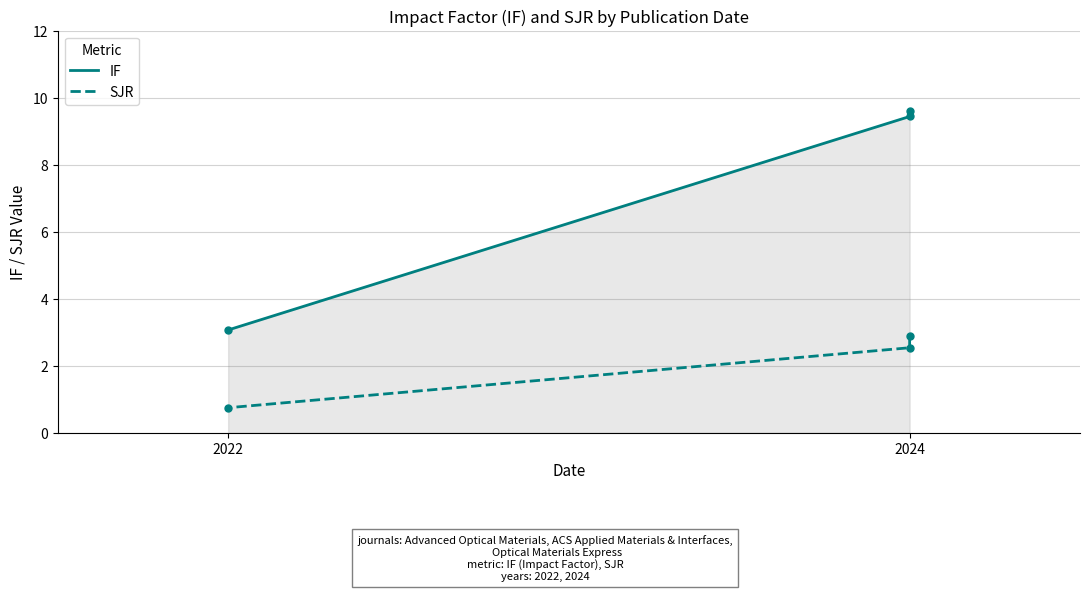

What is the minimum value for IF?

3.1